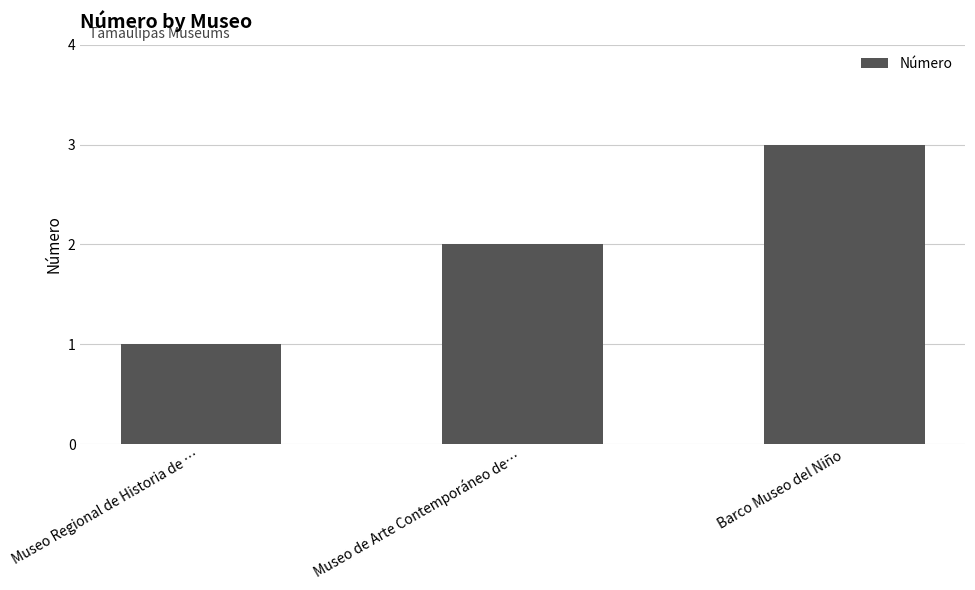

What position from the right is Museo de Arte Contemporáneo de…?

2